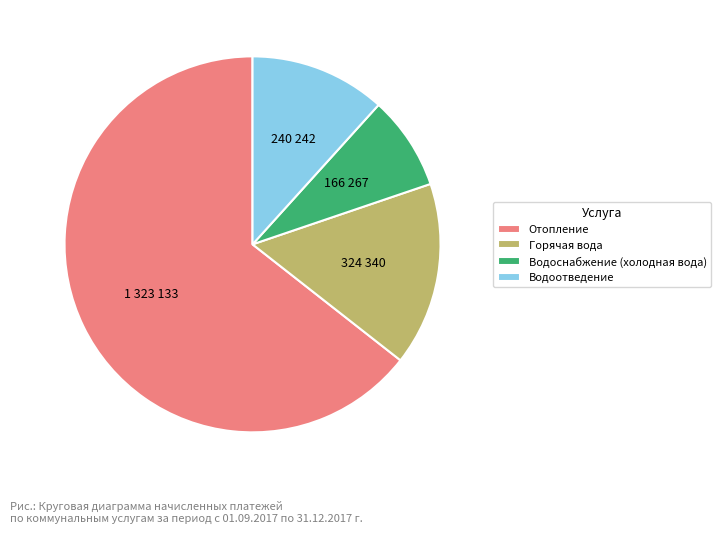

Which slice is the largest?

Отопление